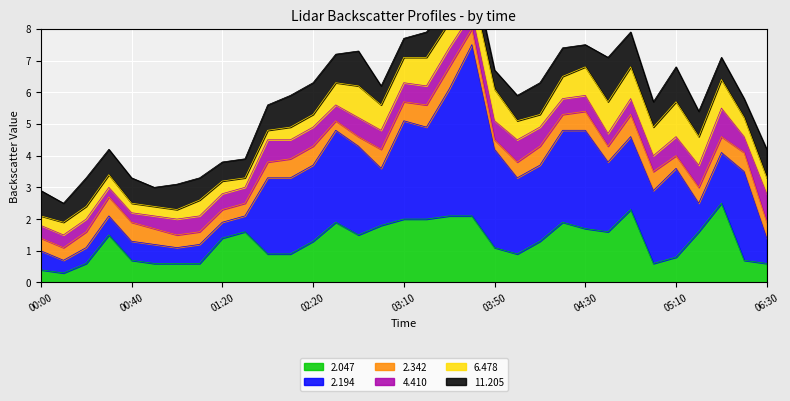

How many 6.478 values are between 0 and 1?

32